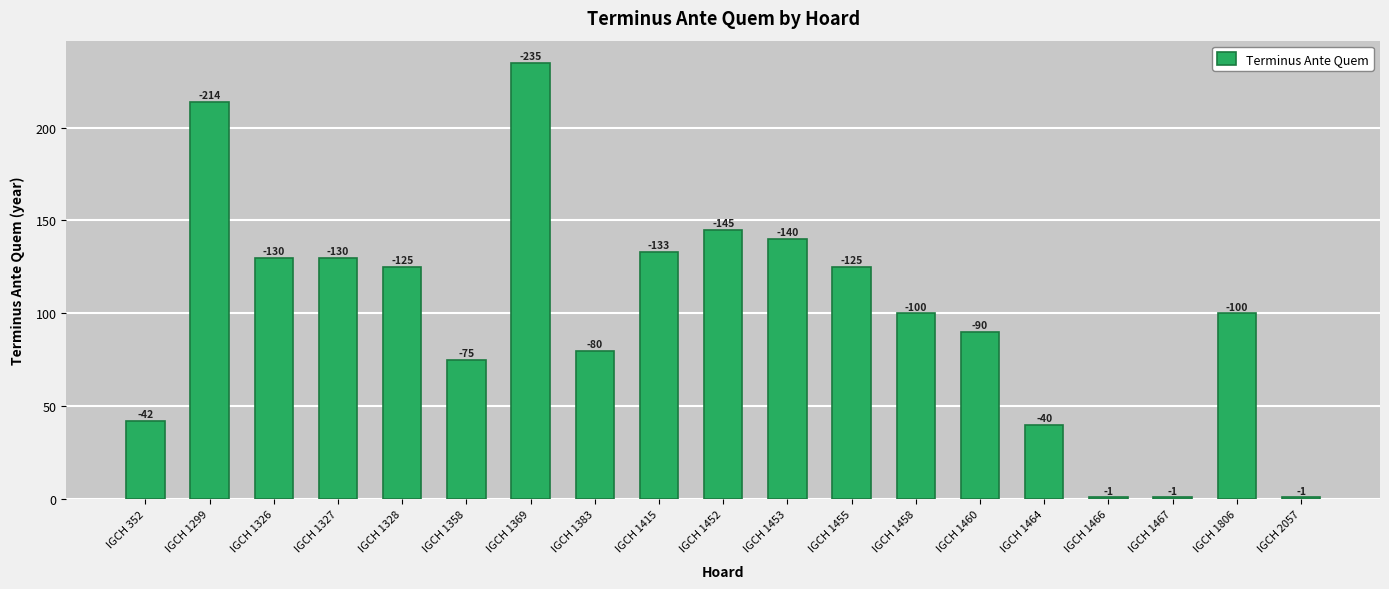

What is the smallest value displayed?

1